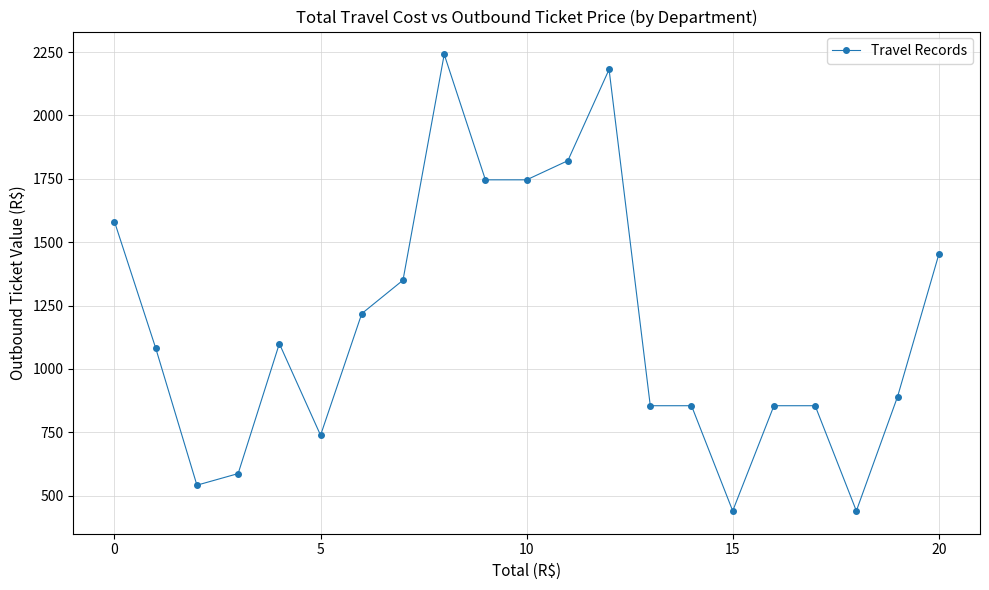

True or false: the data has more than 0 interior local peaks.

True